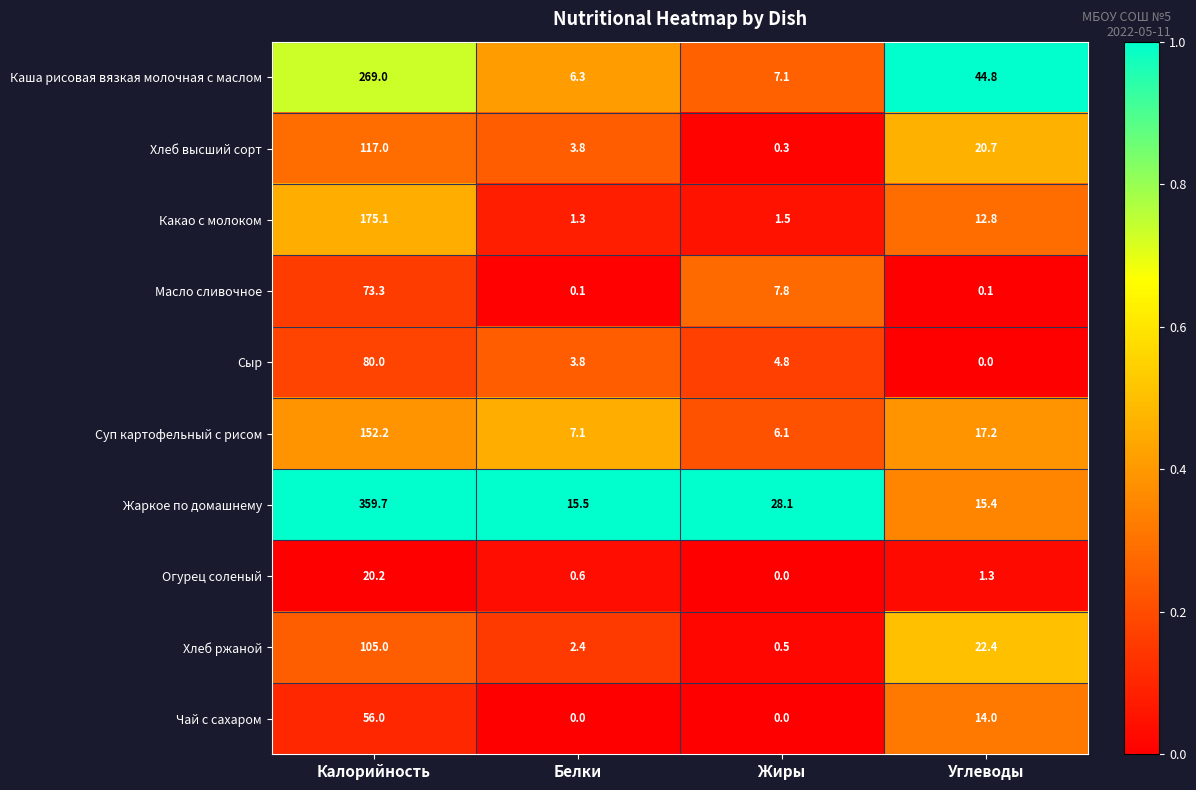

How many values in the Масло сливочное series exceed 7?

2